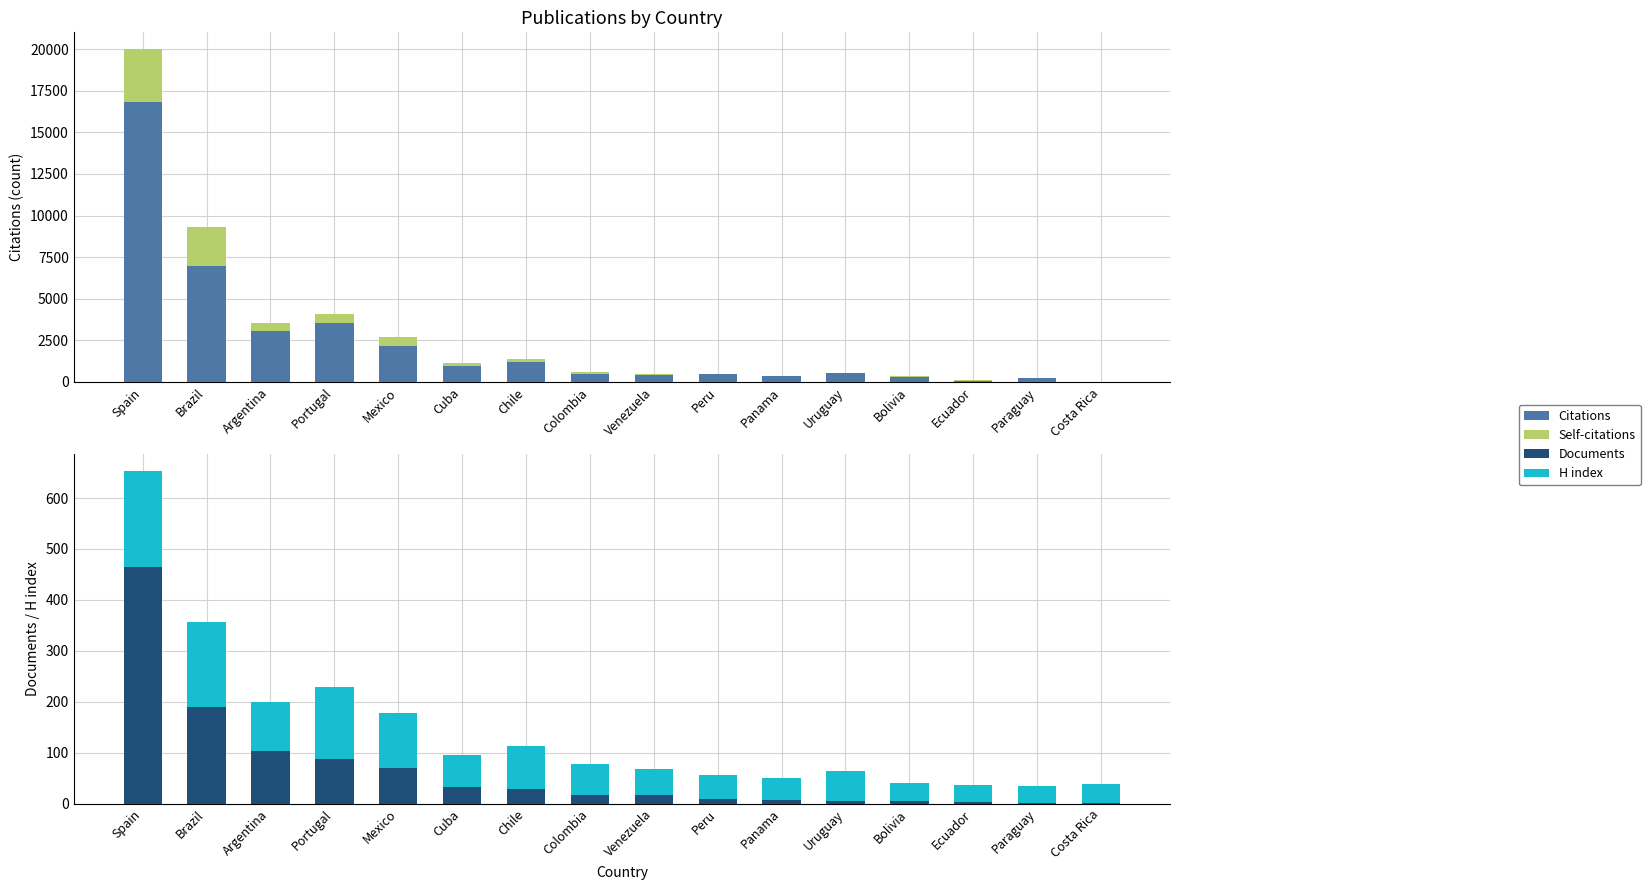

The value of Documents at Paraguay is 2. True or false?

True